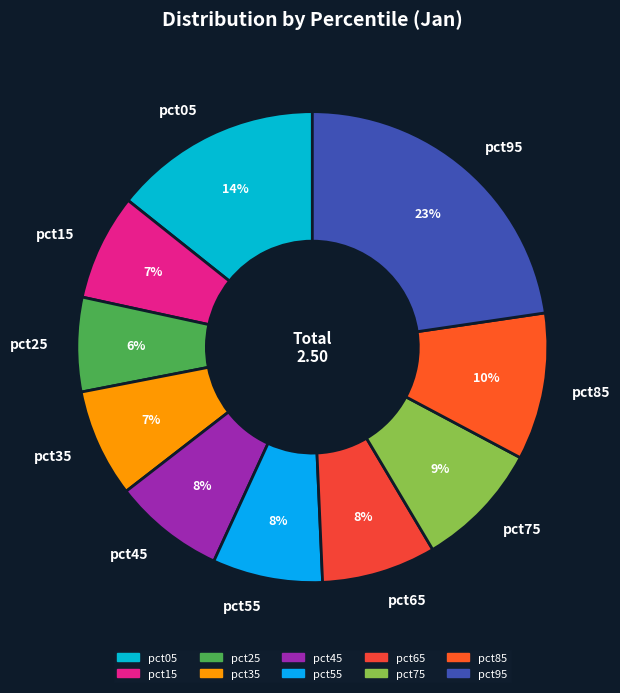

What is the largest slice in the pie chart?

pct95